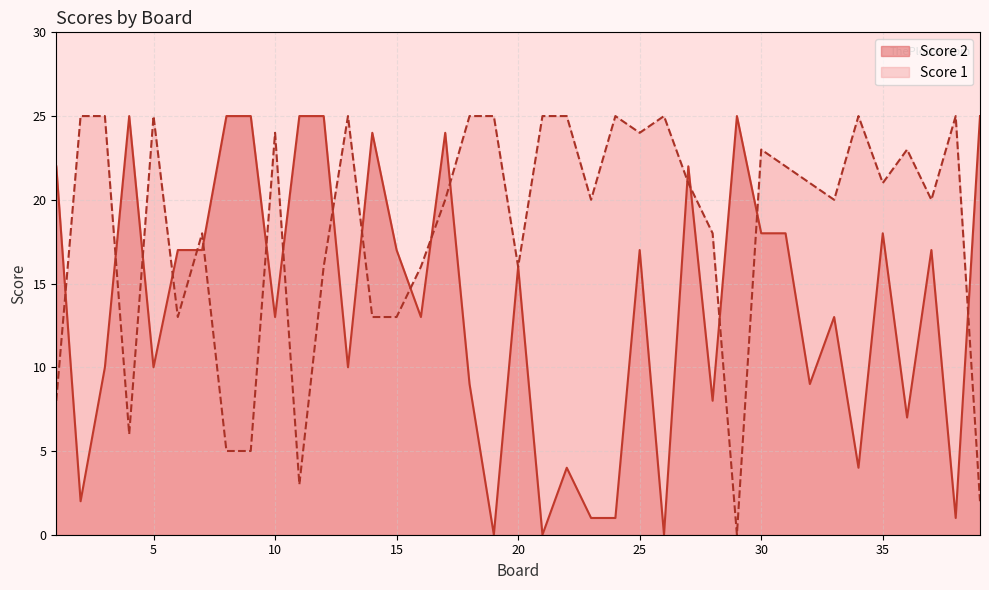

What are all the series names shown in the legend?

Score 2, Score 1